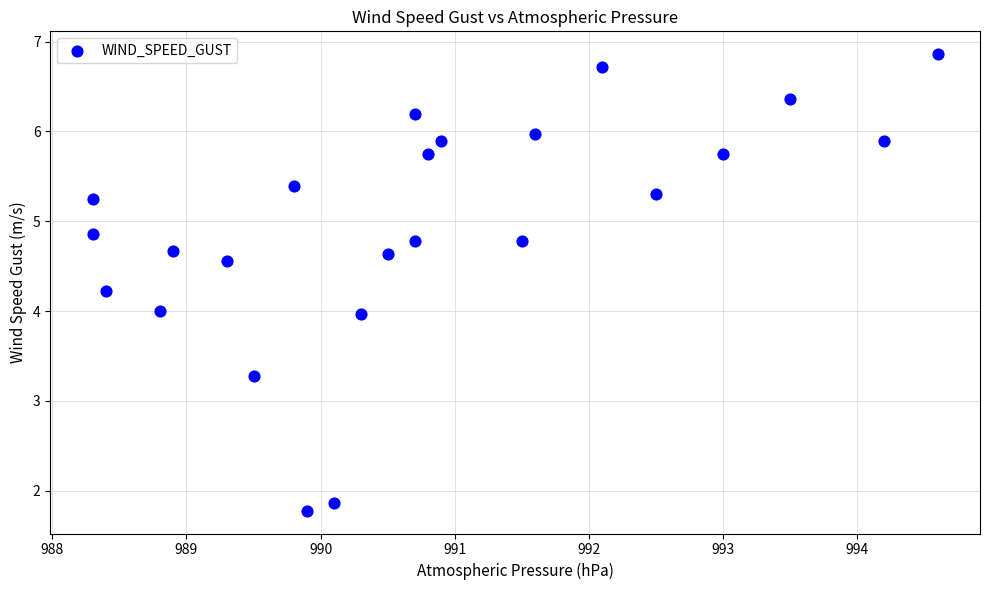

What is the range of X values (max minus min)?

6.3